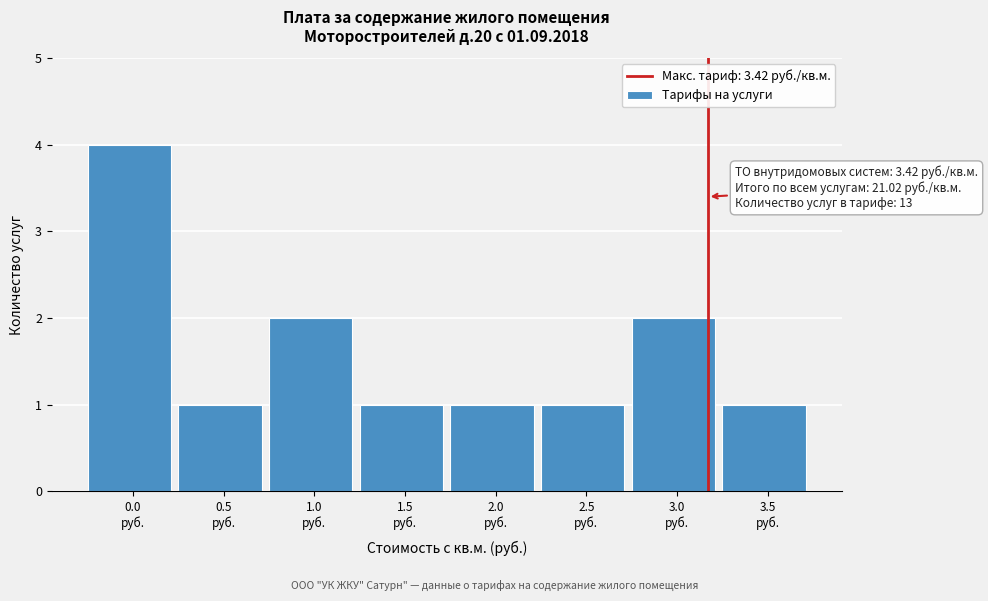

Reading left to right, transcribe all the data shown in this chart.

4	1	2	1	1	1	2	1